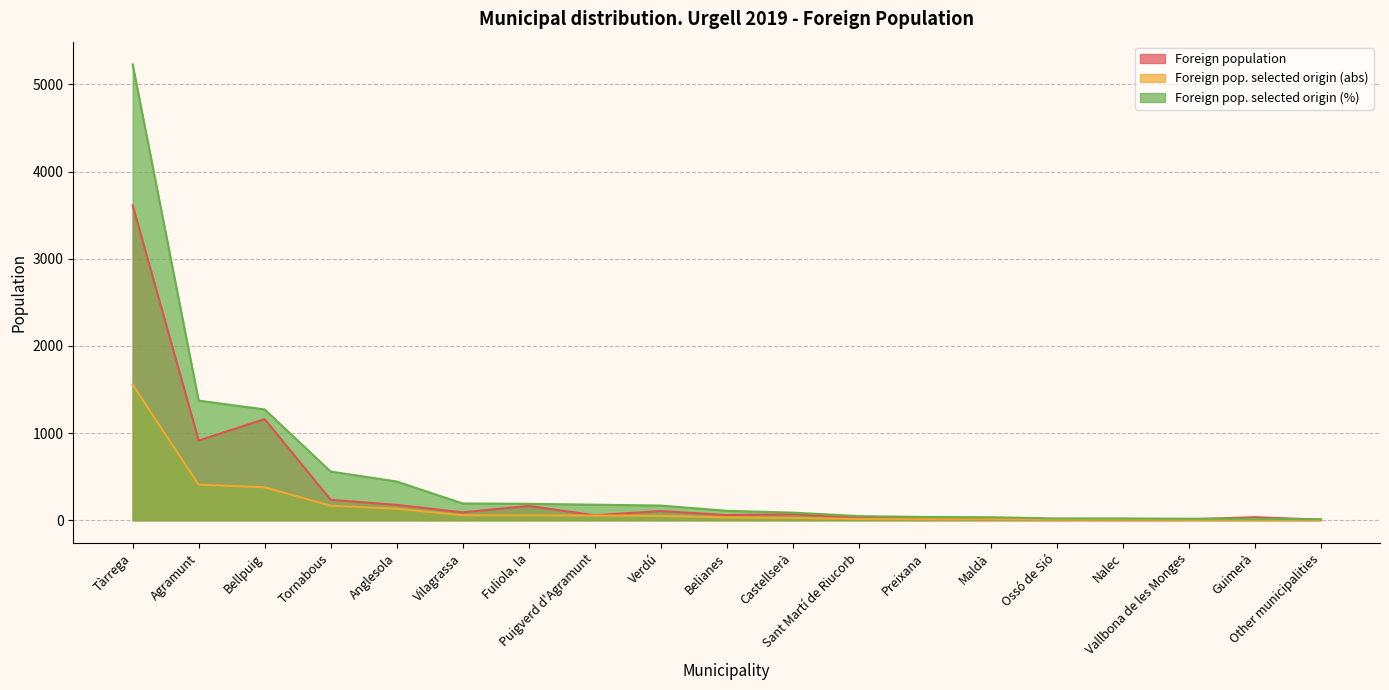

Count the number of categories in the chart.

19